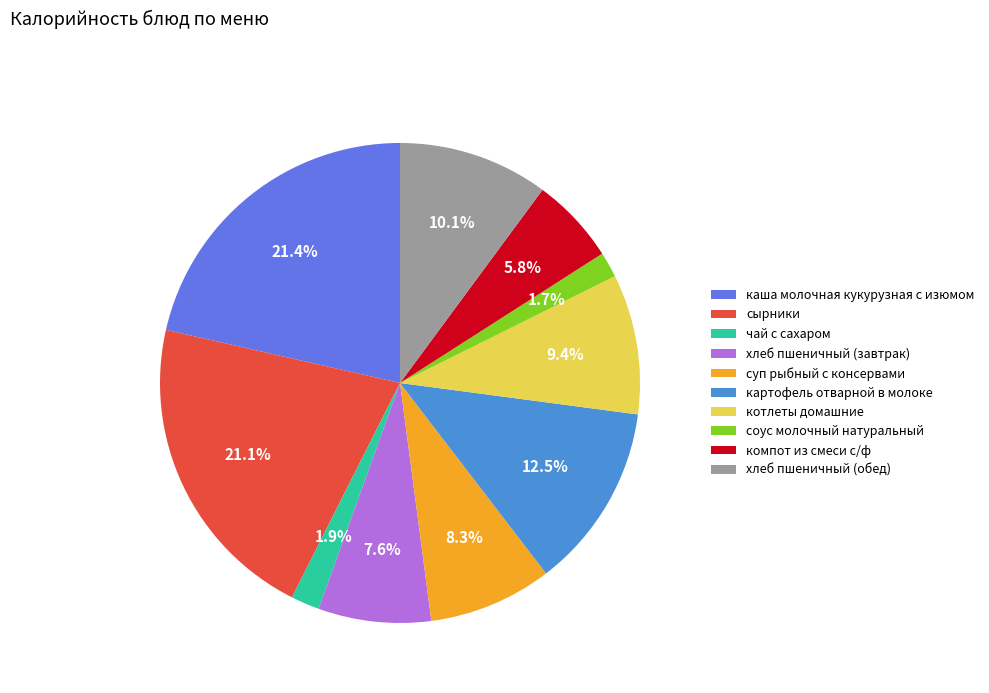

What percentage is the котлеты домашние slice, to the nearest percent?

9%